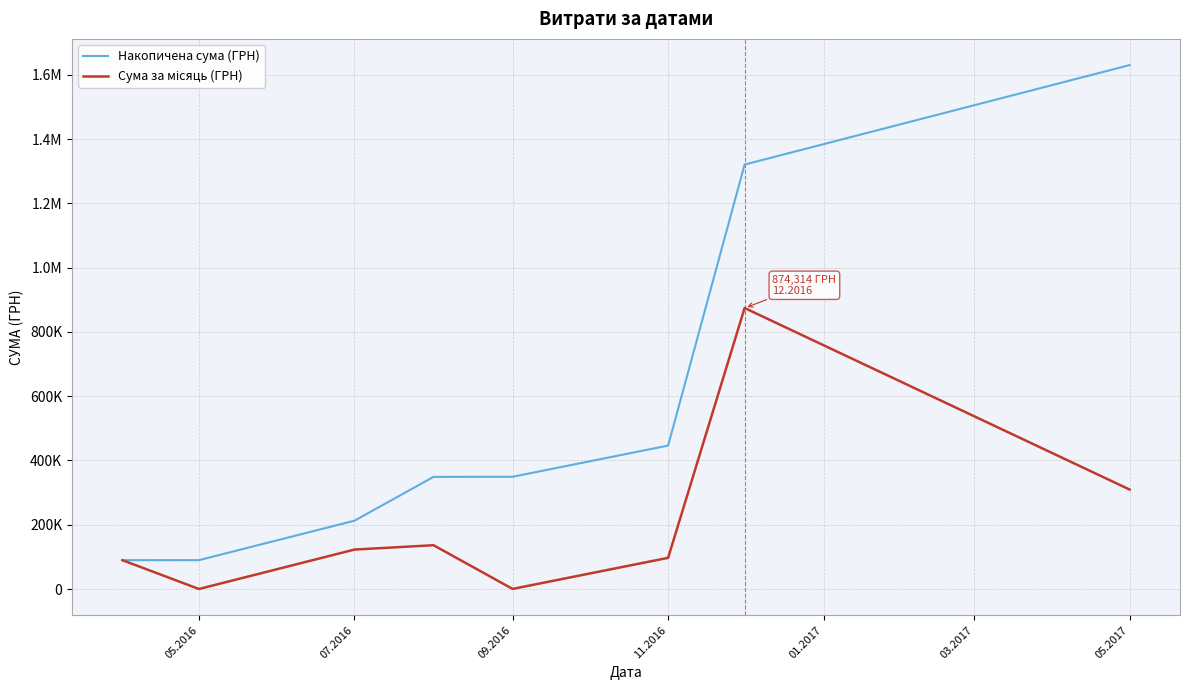

Which series has the largest total across all categories?

Накопичена сума (ГРН)